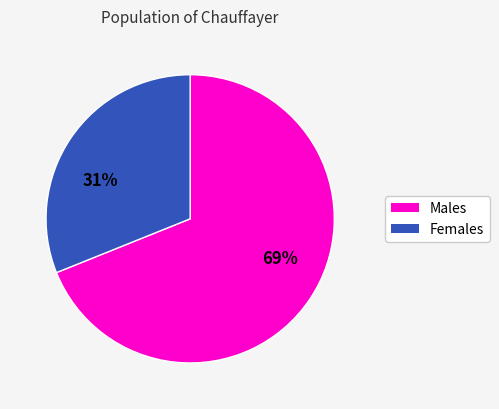

To the nearest percent, what is the difference between the largest and smallest slice percentages?

38%